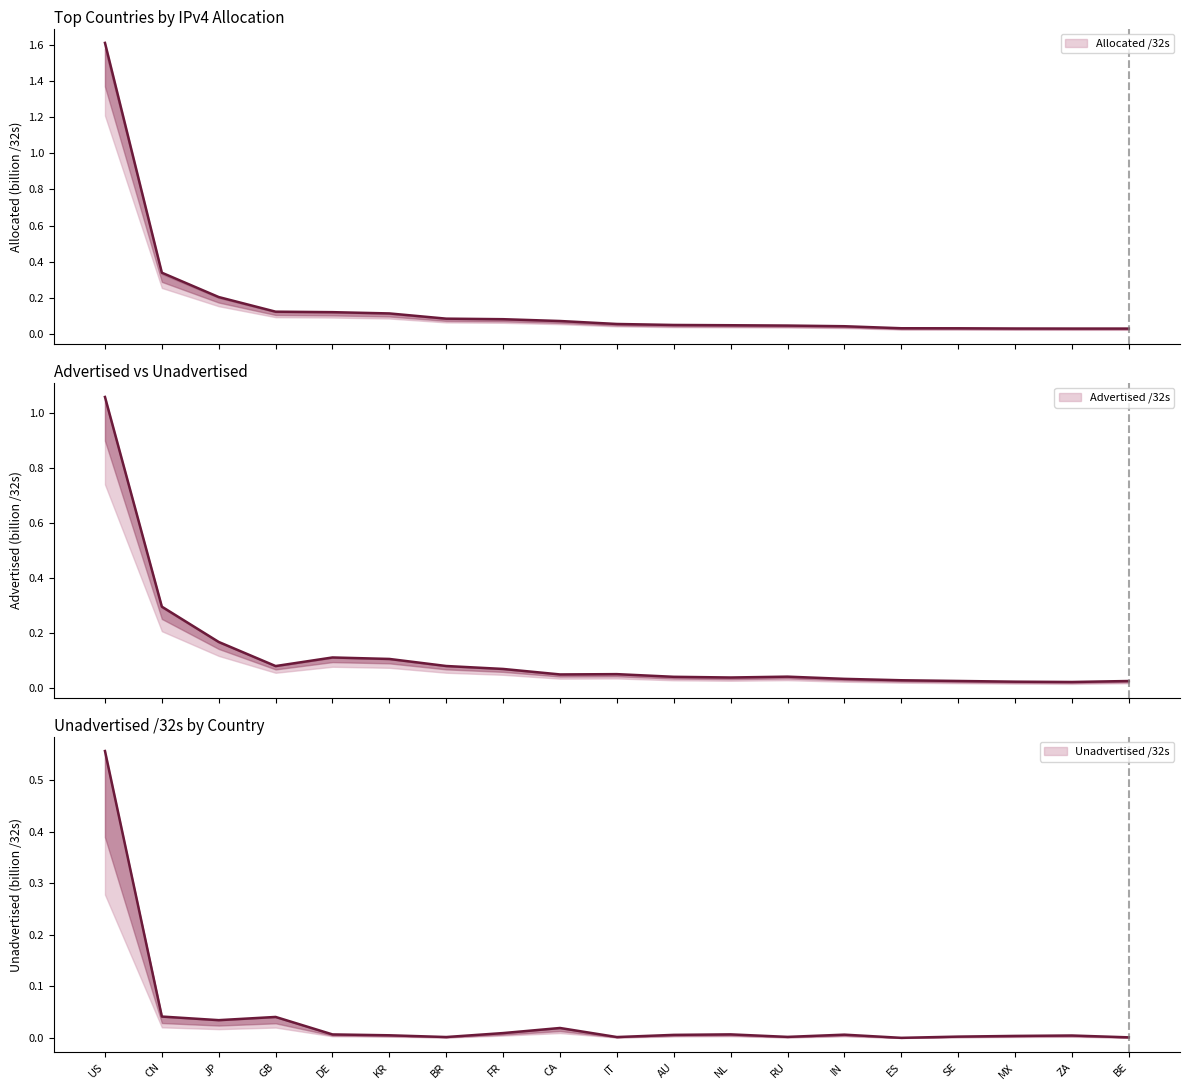

What position from the left is NL?

12